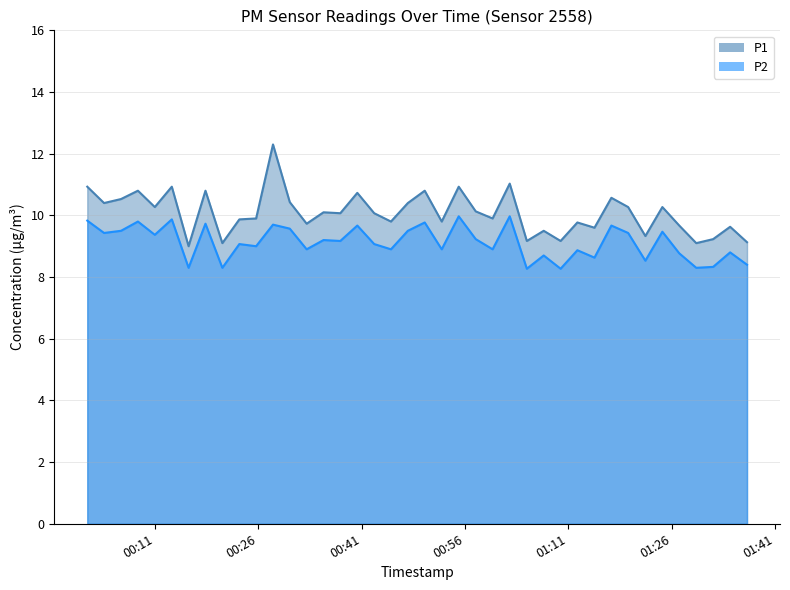

How many data points does each series have?

40